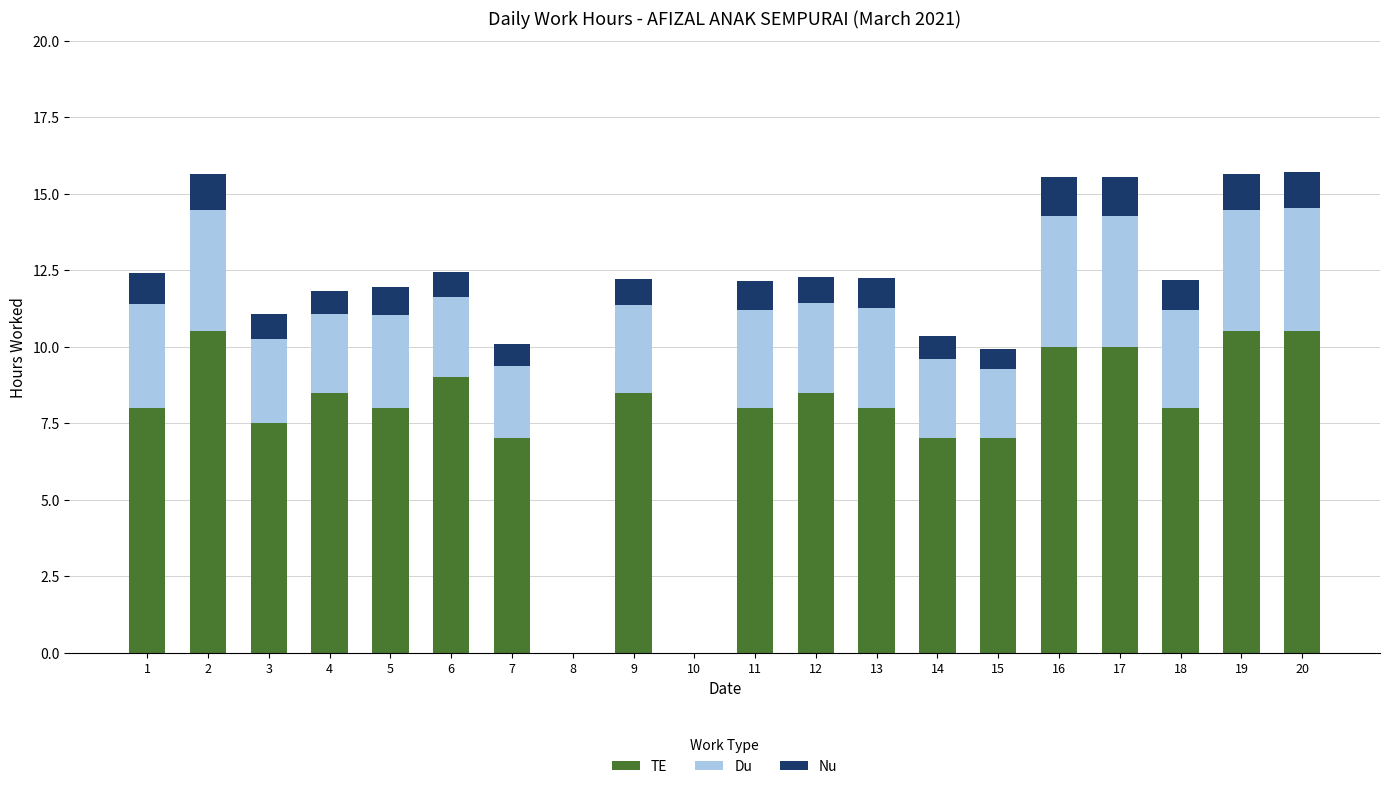

What is the maximum value for TE?

10.5